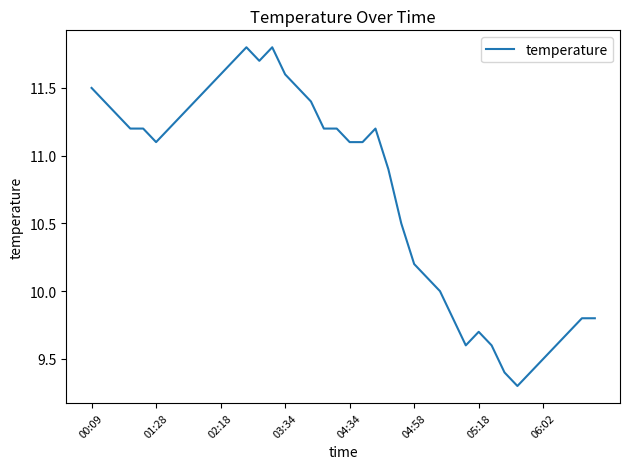

What is the difference between the maximum and minimum values?

2.5